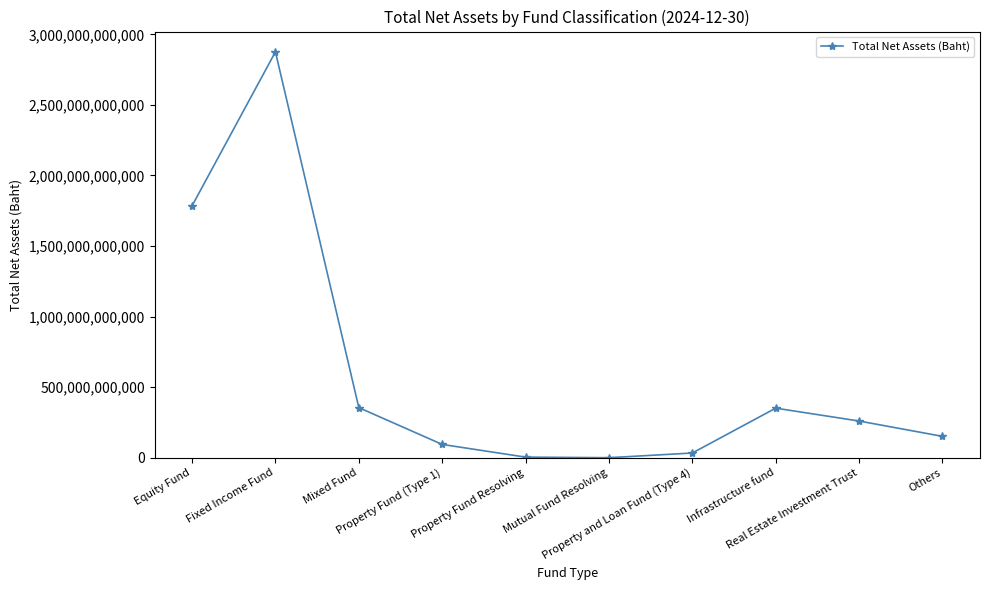

Reading right to left, list all the values displayed in this chart.

Others=151265561306.0	Real Estate Investment Trust=259840363514.0	Infrastructure fund=351081312640.7	Property and Loan Fund (Type 4)=33244527616.7	Mutual Fund Resolving=0.0	Property Fund Resolving=4068371019.4	Property Fund (Type 1)=94080696353.1	Mixed Fund=354834162041.4	Fixed Income Fund=2875797072371.2	Equity Fund=1784513781285.1